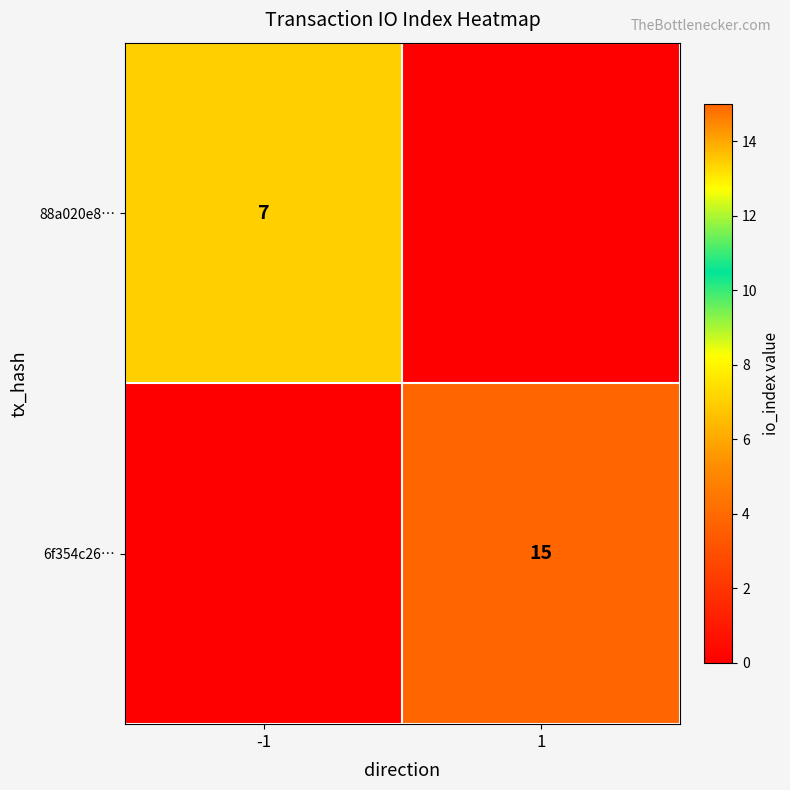

True or false: 6f354c26… has a value of 9 at 1.

False